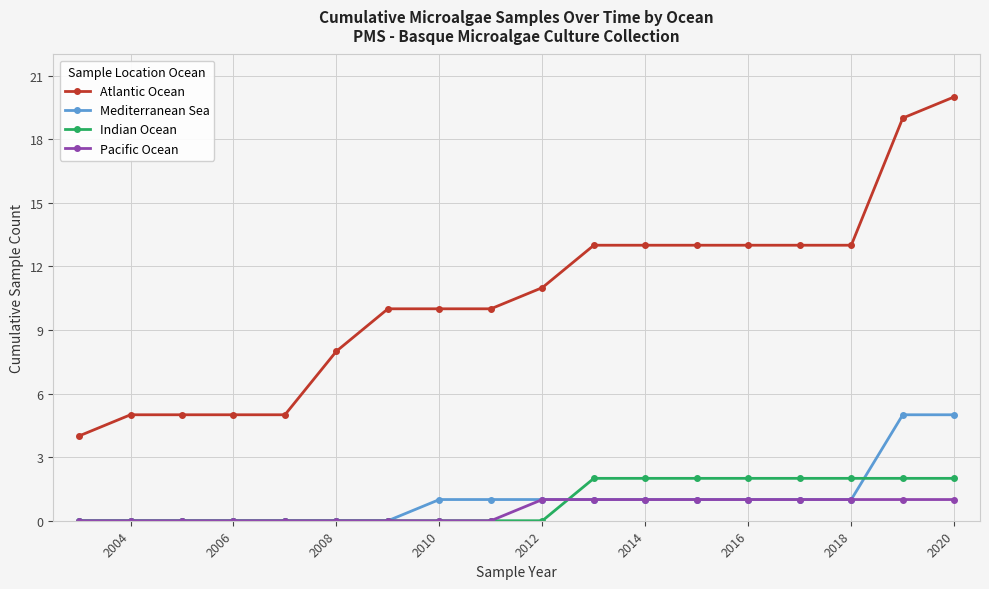

Which series has the largest total across all categories?

Atlantic Ocean